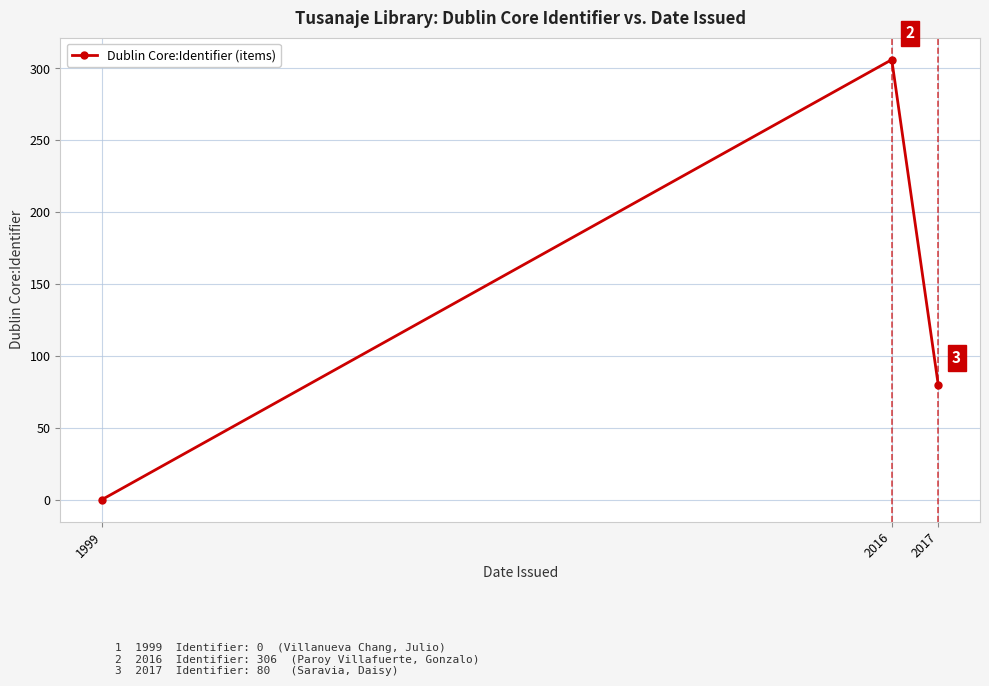

What is the average value?

129